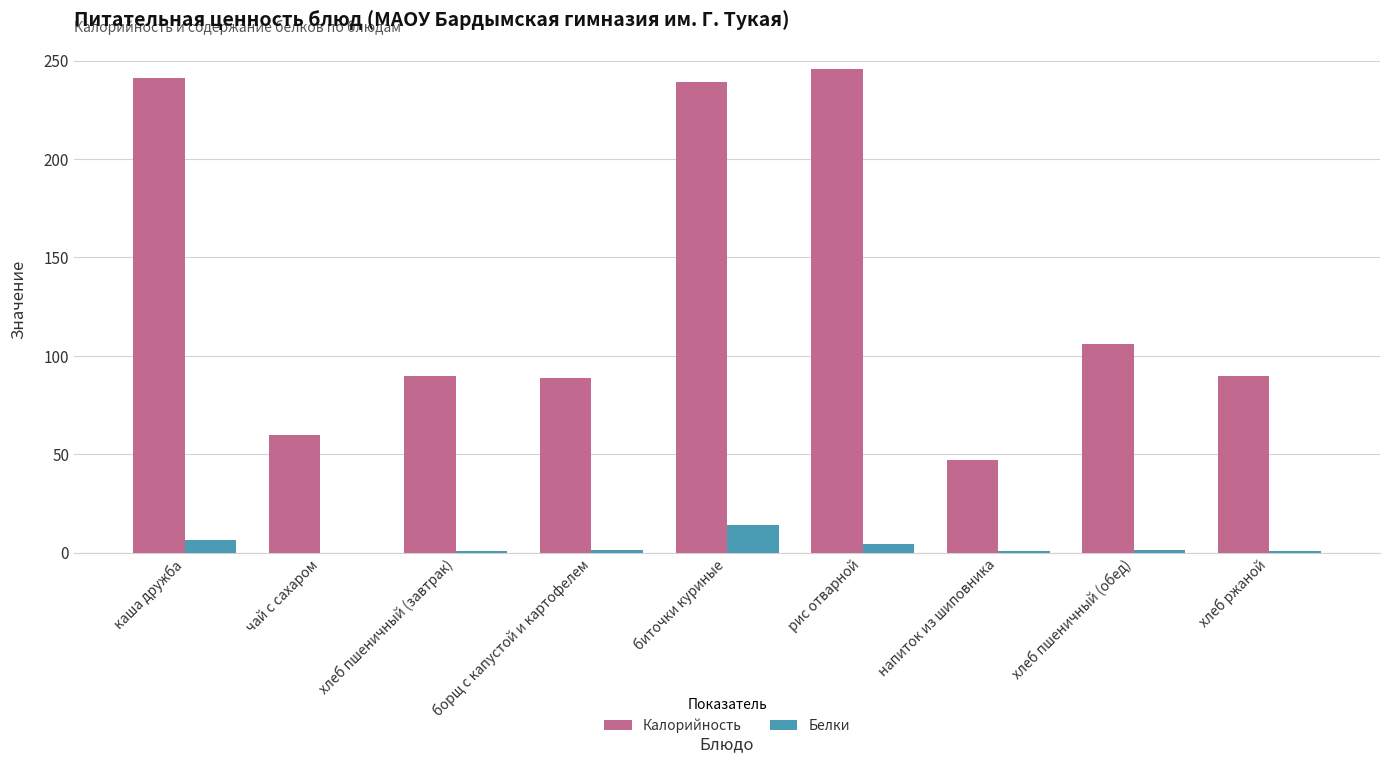

How many data points does each series have?

9